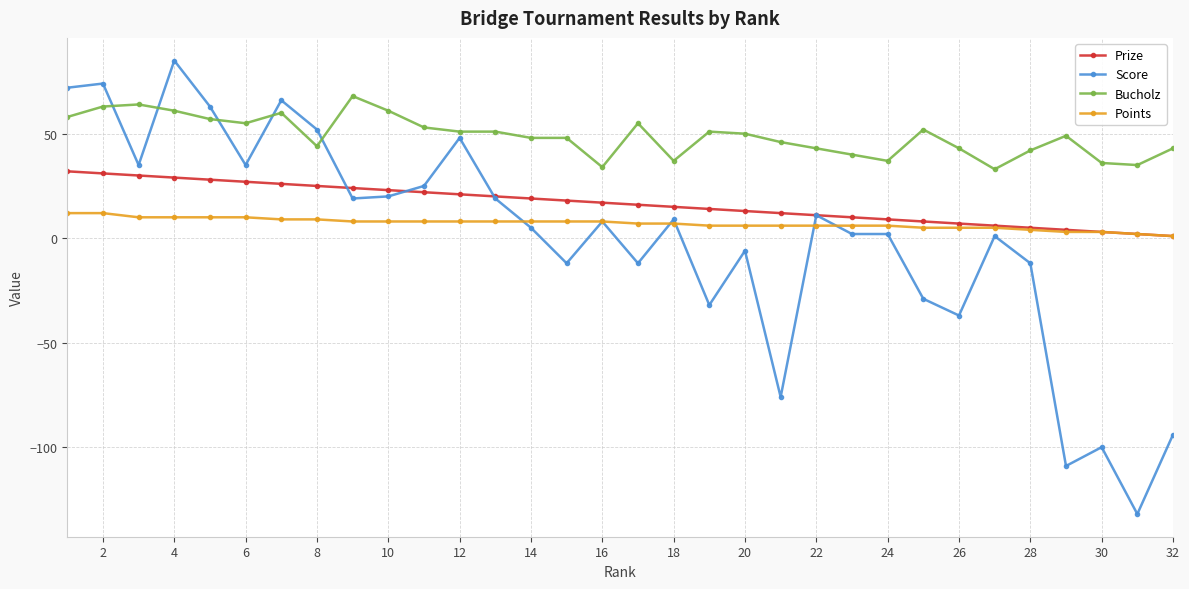

What is the lowest value of the Bucholz series?

33